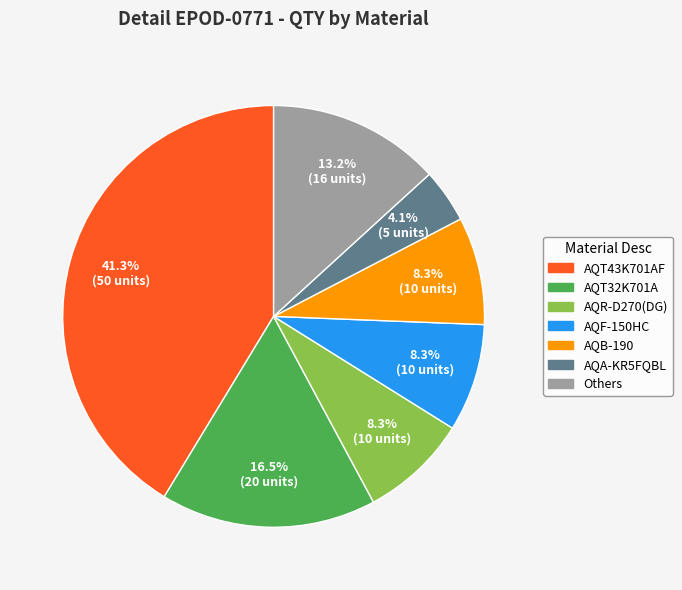

The AQR-D270(DG) slice represents 8% of the pie. True or false?

True